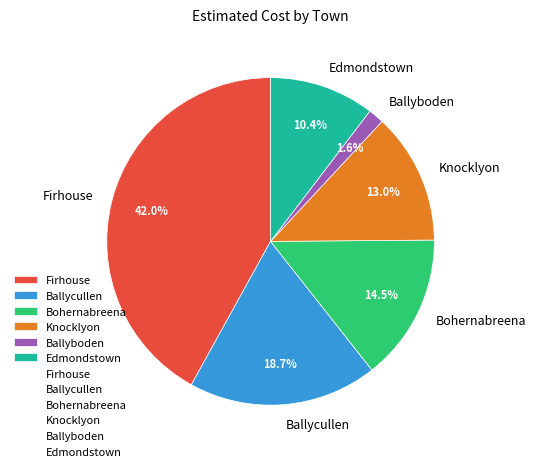

Does any single category account for the majority?

No